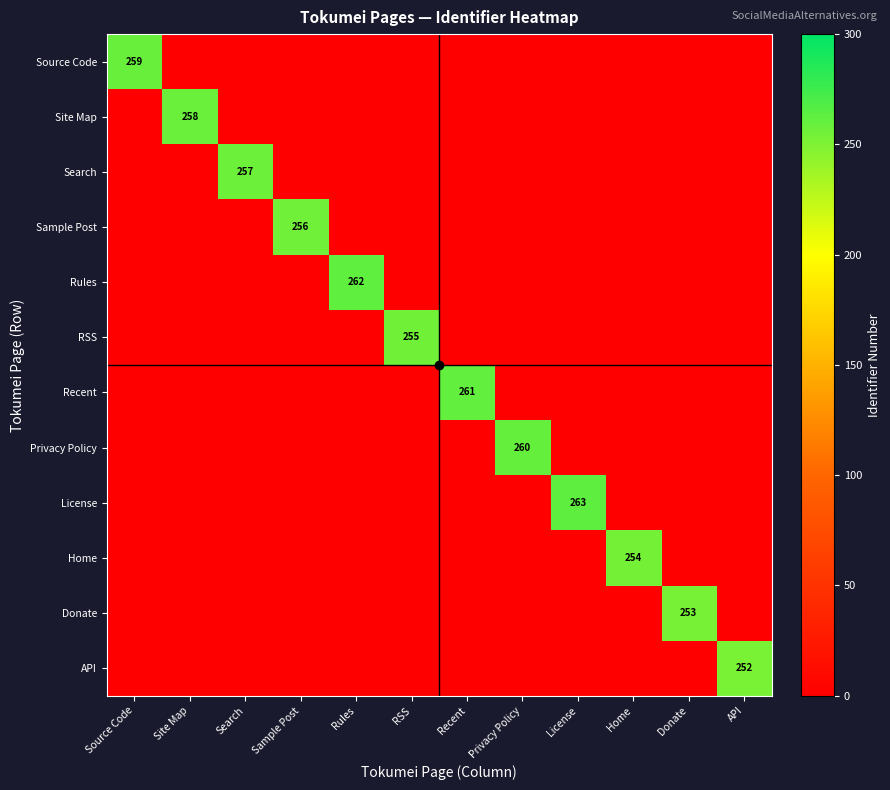

What is the spread (max minus min) of values at Source Code?

259